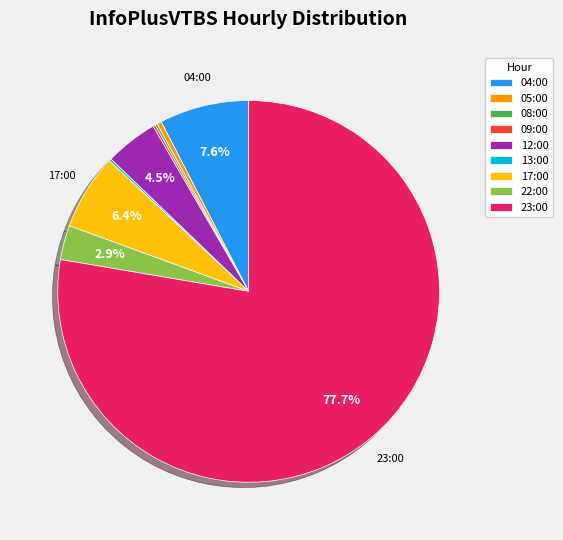

Which category has the biggest portion of the pie?

23:00